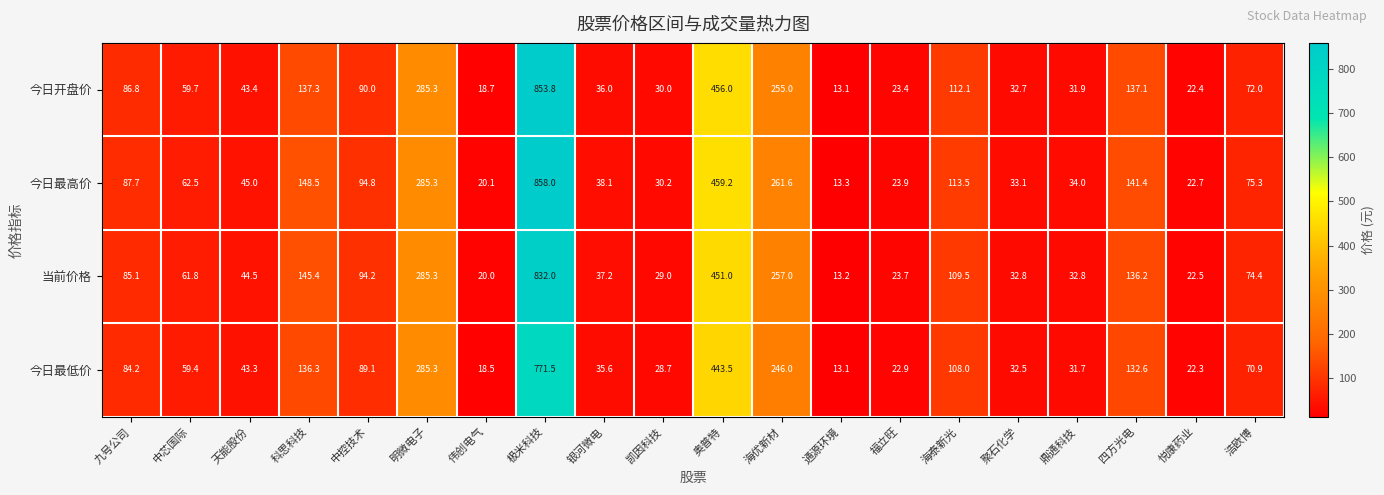

What is the difference between the second highest and second lowest values in the 今日开盘价 series?

437.3